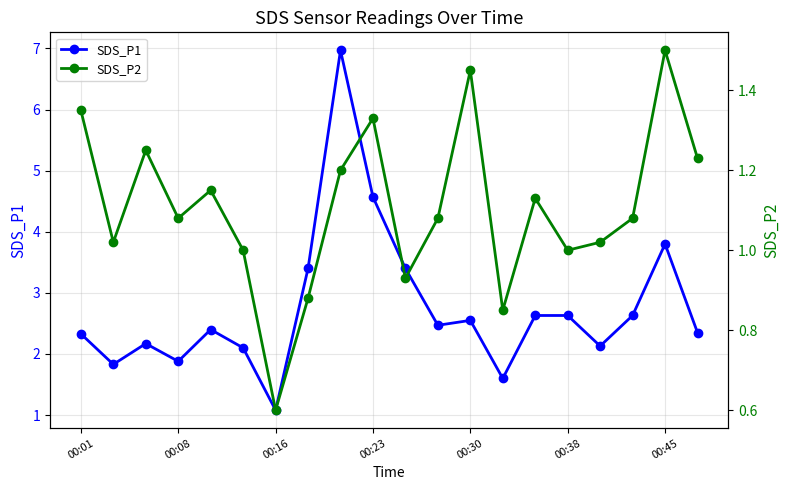

True or false: SDS_P1 has a value of 1.1 at 00:16.

True